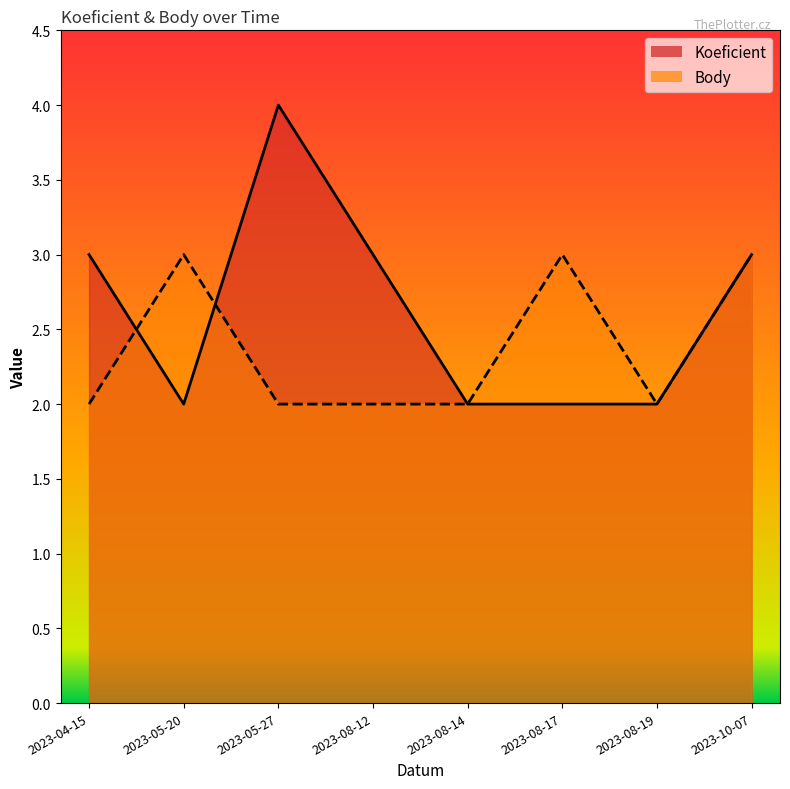

Reading right to left, list all the values displayed in this chart.

Koeficient: 2023-10-07=3	2023-08-19=2	2023-08-17=2	2023-08-14=2	2023-08-12=3	2023-05-27=4	2023-05-20=2	2023-04-15=3
Body: 2023-10-07=3	2023-08-19=2	2023-08-17=3	2023-08-14=2	2023-08-12=2	2023-05-27=2	2023-05-20=3	2023-04-15=2